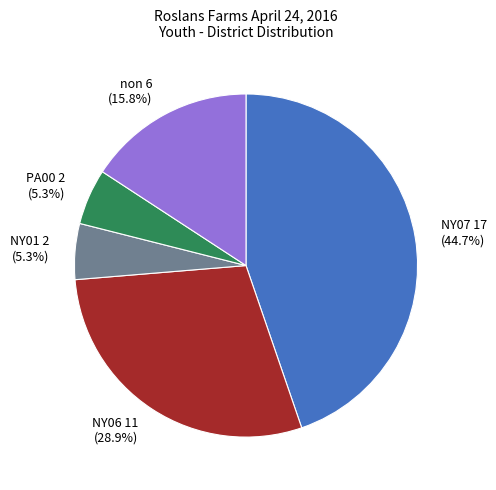

To the nearest percent, what portion does PA00 represent?

5%